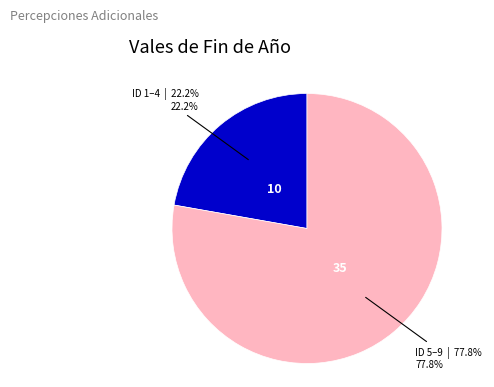

How many slices are in this pie chart?

2